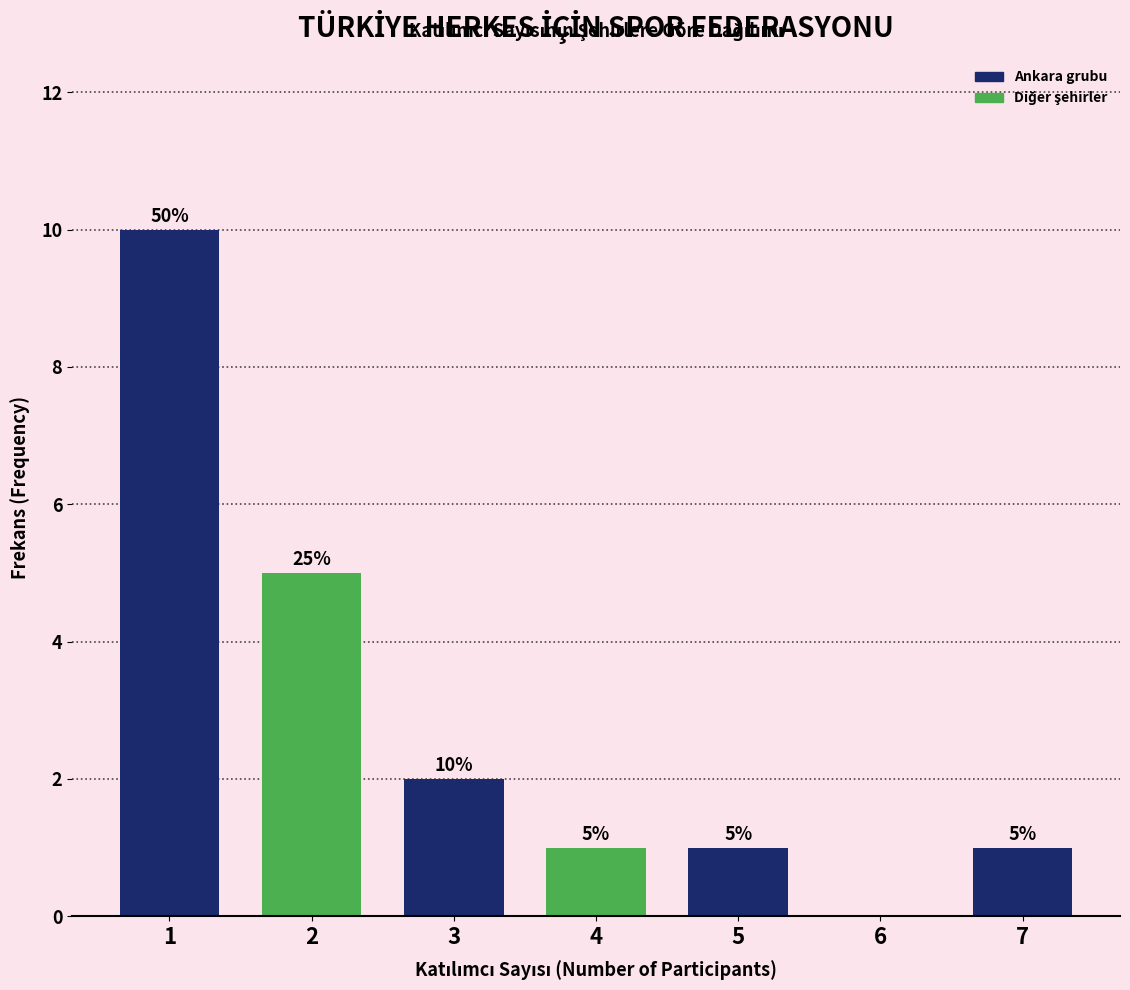

Reading left to right, transcribe all the data shown in this chart.

1=10	2=5	3=2	4=1	5=1	6=0	7=1